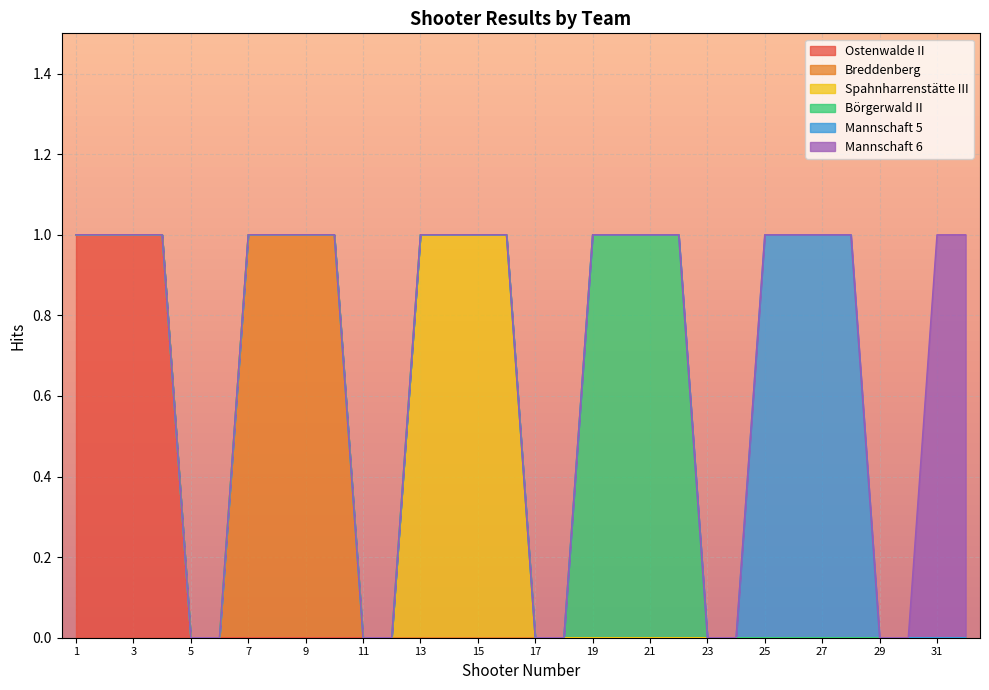

Which category has the lowest value in the Börgerwald II series?

1